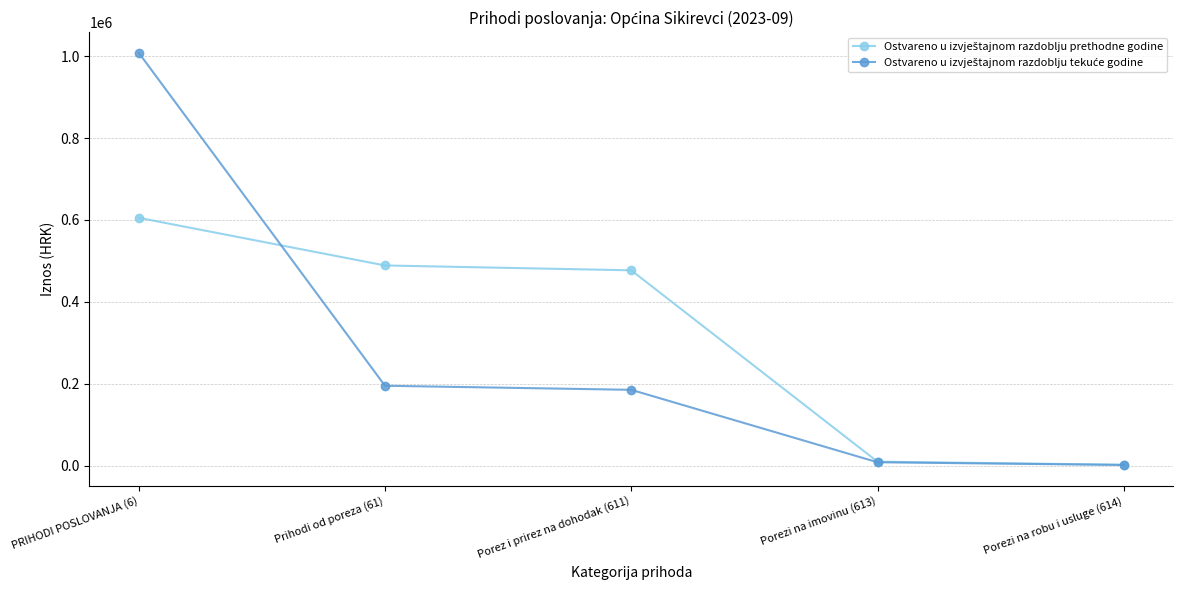

What is the label of the 4th point from the right?

Prihodi od poreza (61)